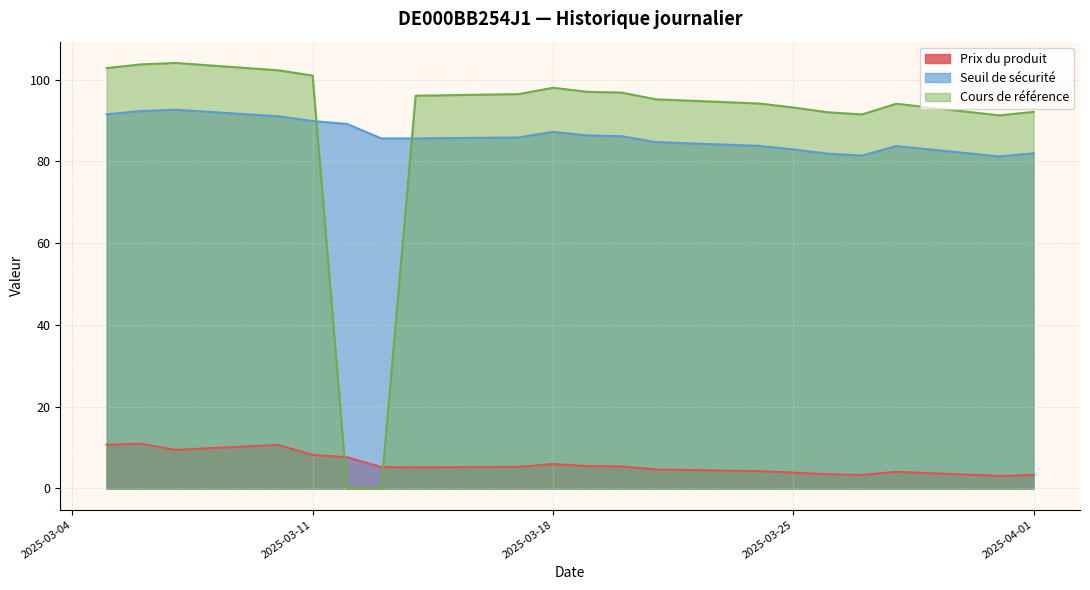

True or false: Seuil de sécurité and Prix du produit cross at least once.

False